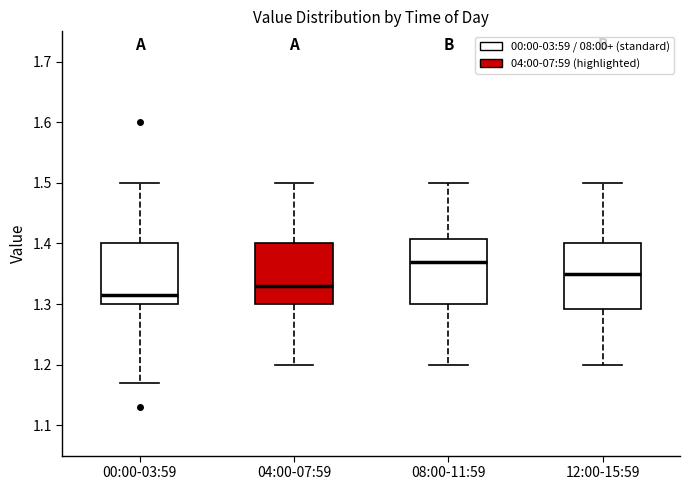

Reading left to right, transcribe this box plot: for each box, give where its median line is, the range the box spans, and where its two whiskers end, as read against the y-axis. The values are not printed on the chart, so give them approximately, as read against the axis.

00:00-03:59: median 1.32, box 1.30 to 1.40, whiskers 1.17 to 1.50
04:00-07:59: median 1.33, box 1.30 to 1.40, whiskers 1.20 to 1.50
08:00-11:59: median 1.37, box 1.30 to 1.41, whiskers 1.20 to 1.50
12:00-15:59: median 1.35, box 1.29 to 1.40, whiskers 1.20 to 1.50